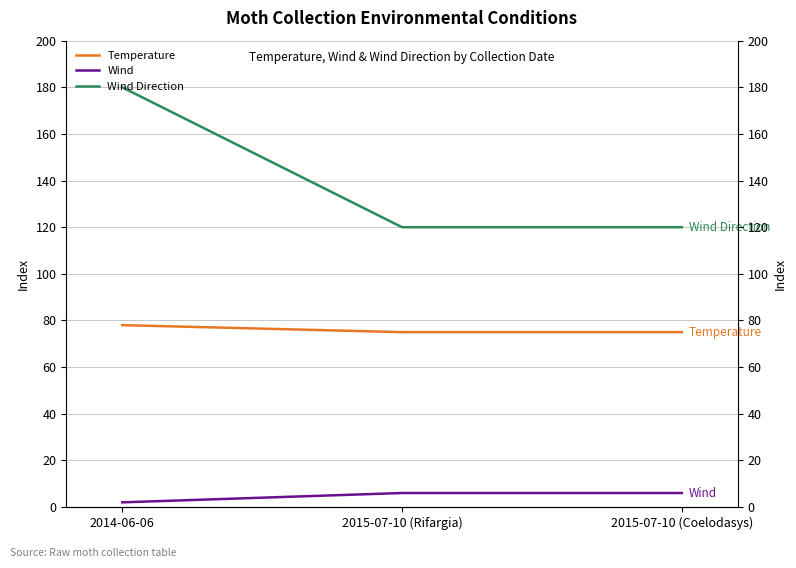

What is the approximate value of Wind Direction at 2014-06-06, to the nearest 10?

180